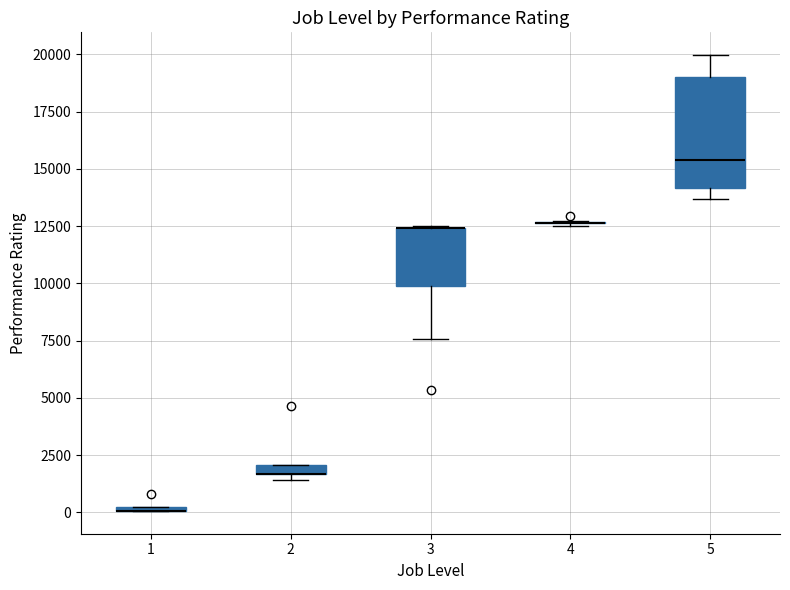

Comparing the boxes themselves (not the whiskers), which one is the tallest?

5